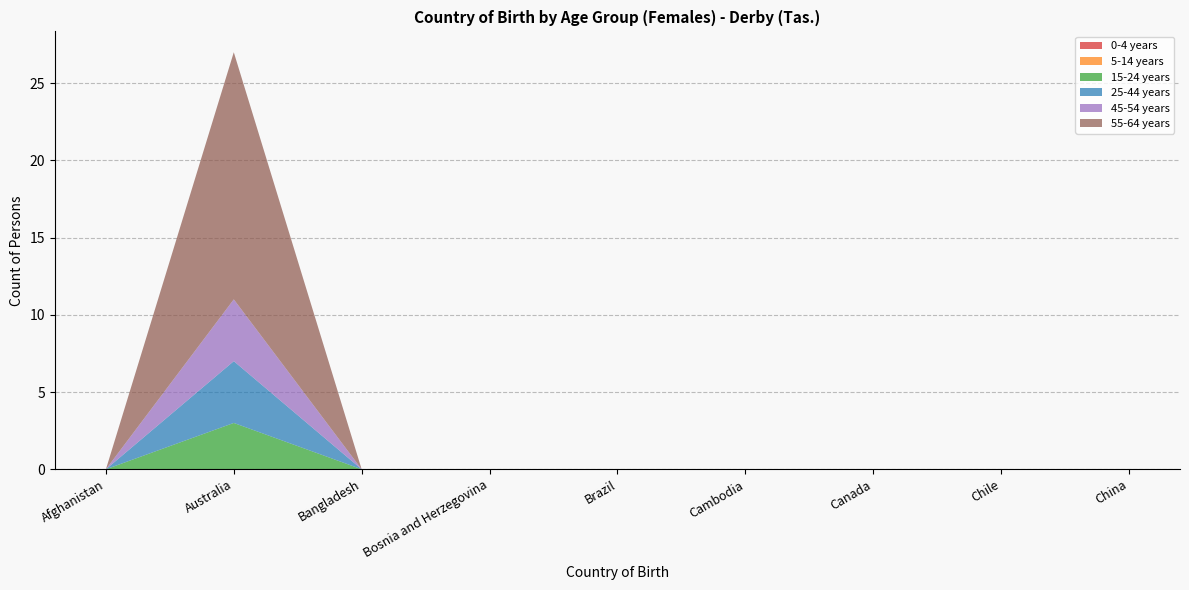

Reading left to right, extract all data points from this chart.

0-4 years: 0	0	0	0	0	0	0	0	0
5-14 years: 0	0	0	0	0	0	0	0	0
15-24 years: 0	3	0	0	0	0	0	0	0
25-44 years: 0	4	0	0	0	0	0	0	0
45-54 years: 0	4	0	0	0	0	0	0	0
55-64 years: 0	16	0	0	0	0	0	0	0